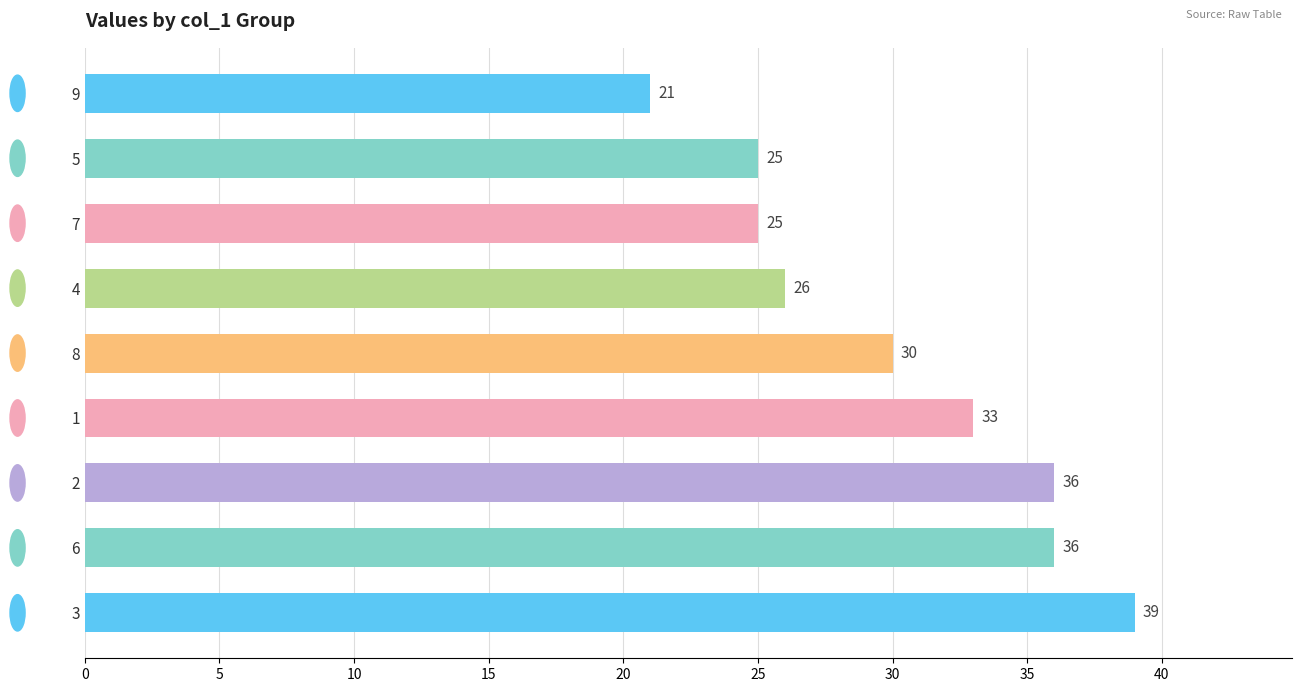

At which label is the value closest to 30?

8